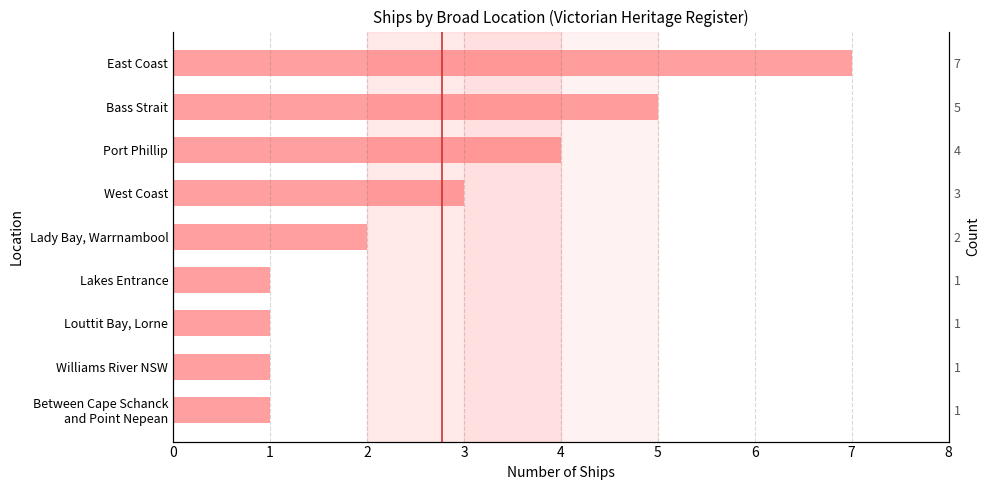

True or false: the data shows 0 at Lakes Entrance.

False